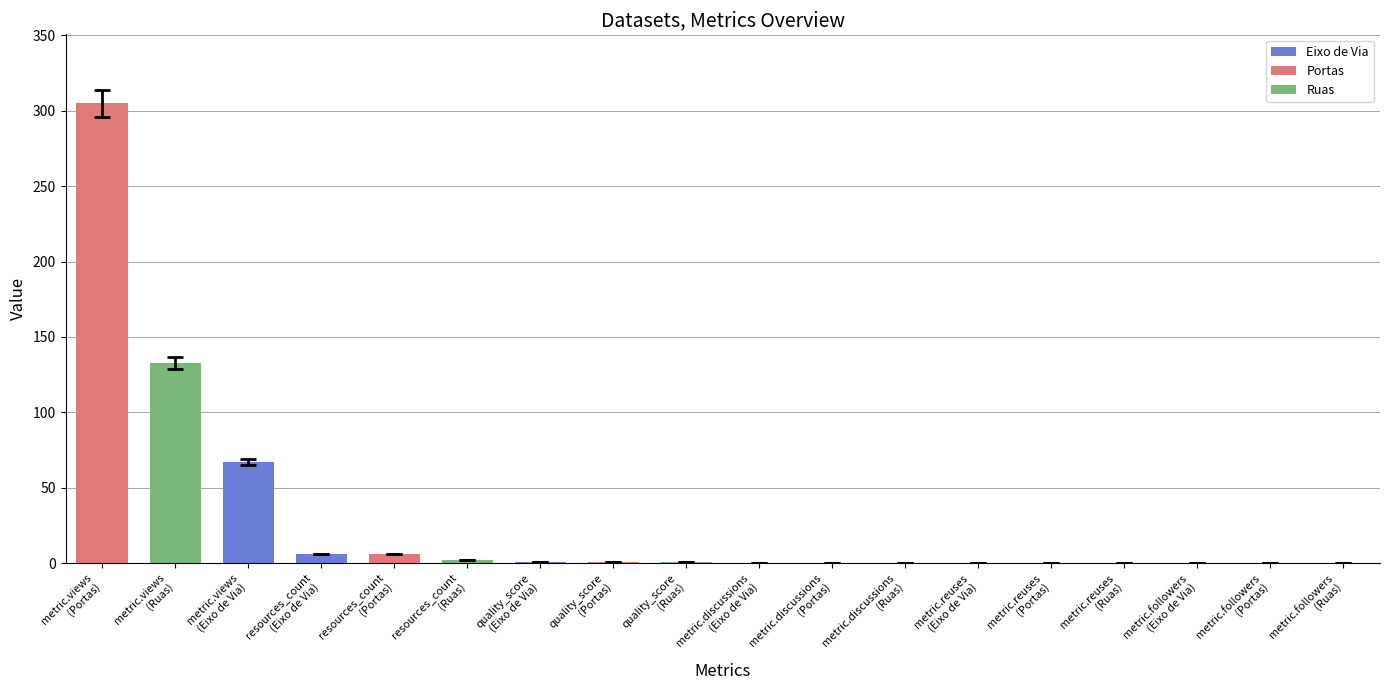

What is the greatest value displayed?

305.0